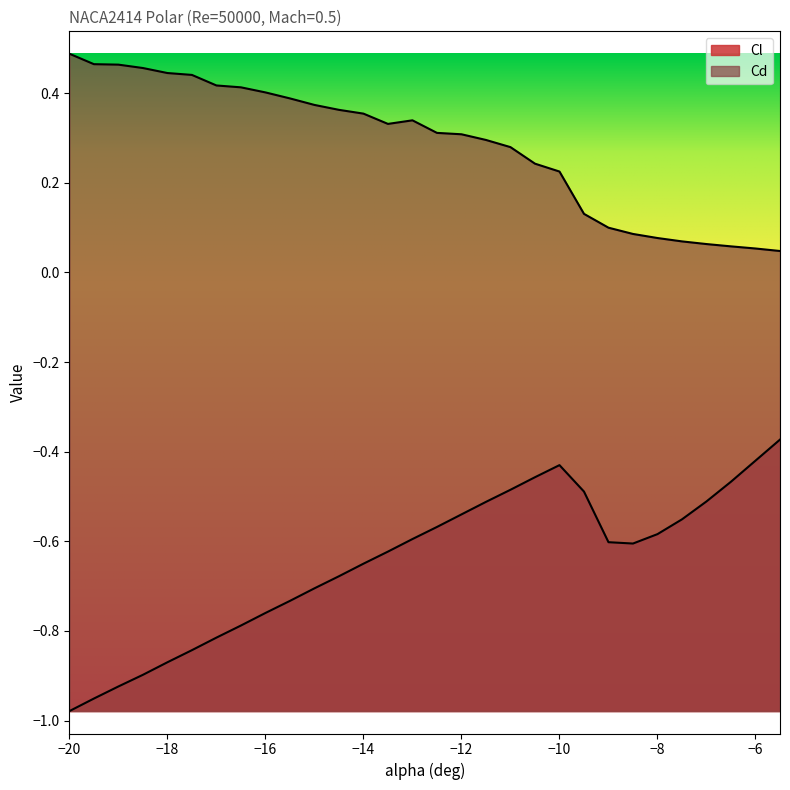

True or false: Cl and Cd cross at least once.

False